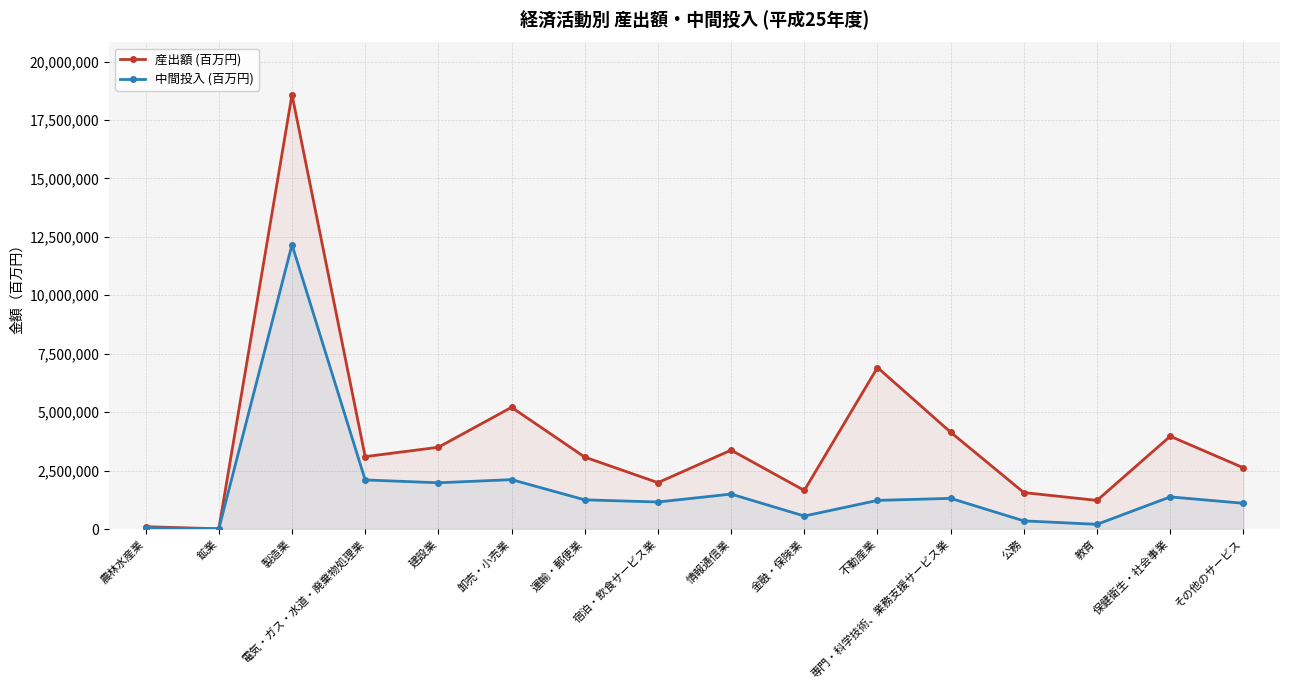

How many series are shown in this chart?

2